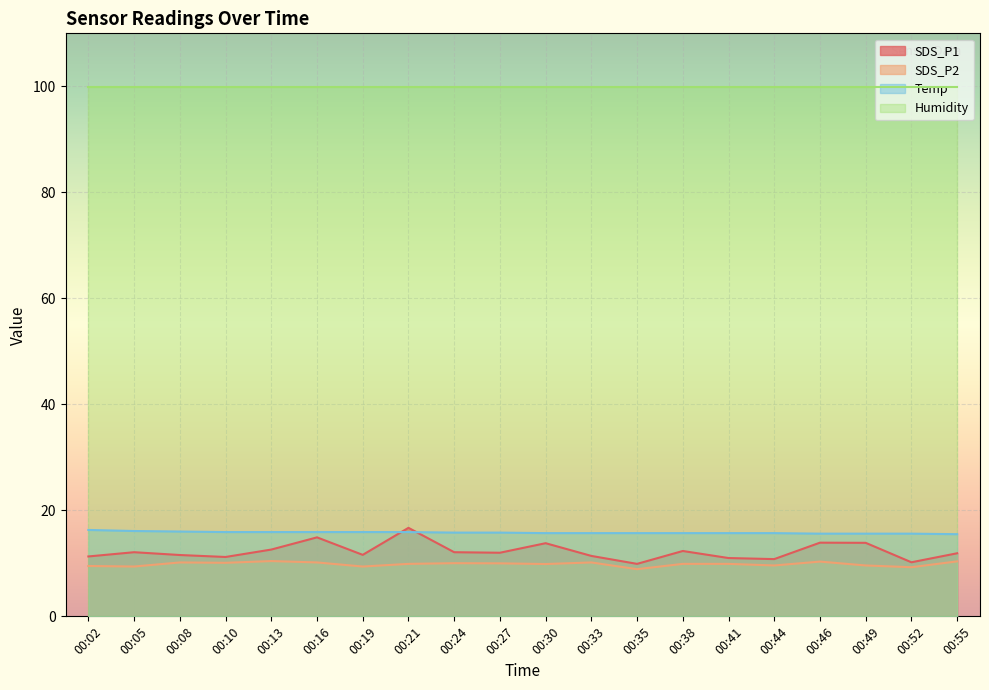

The SDS_P1 series shows 3.2 at 00:33. True or false?

False